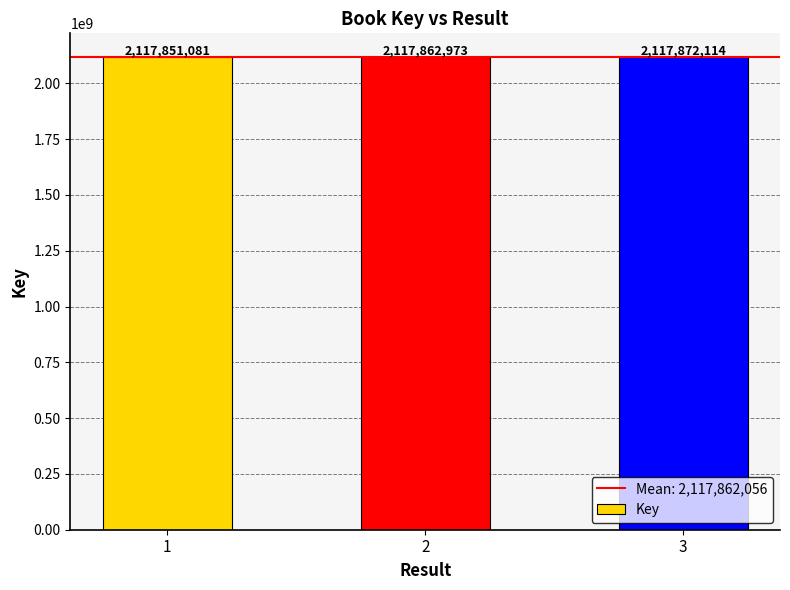

Rank the categories by value from highest to lowest.

3, 2, 1